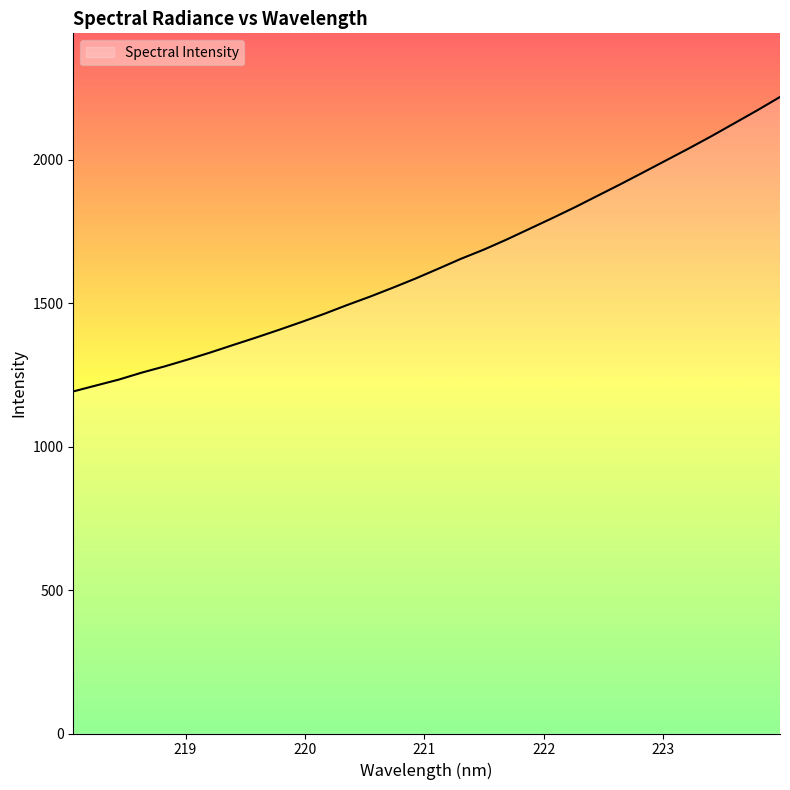

What is the maximum value shown in the chart?

2219.3